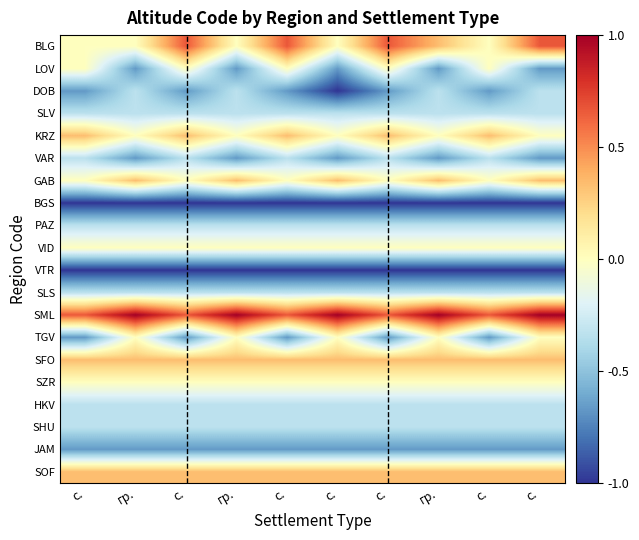

Which category has the highest value across all series?

гр.